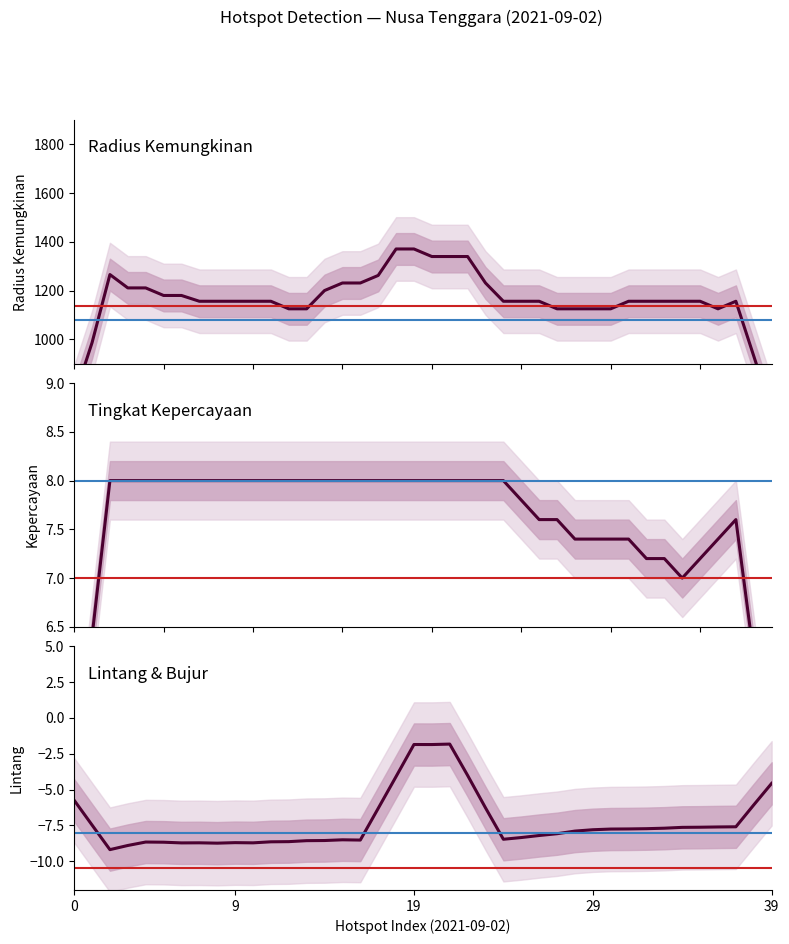

At which category does Tingkat Kepercayaan reach its first local valley?

34